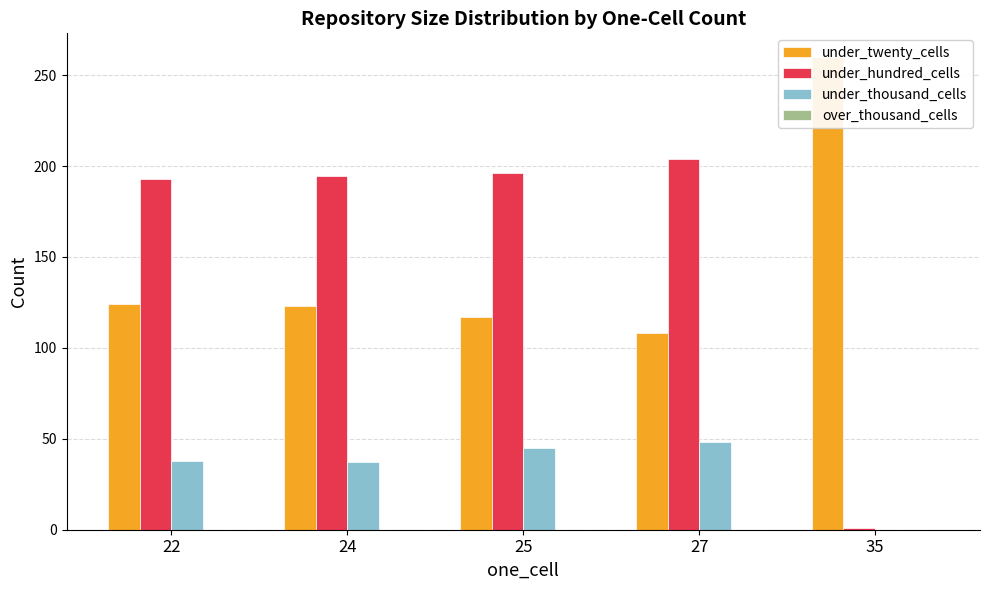

Is the value of under_twenty_cells at 25 greater than the value of over_thousand_cells at 22?

Yes